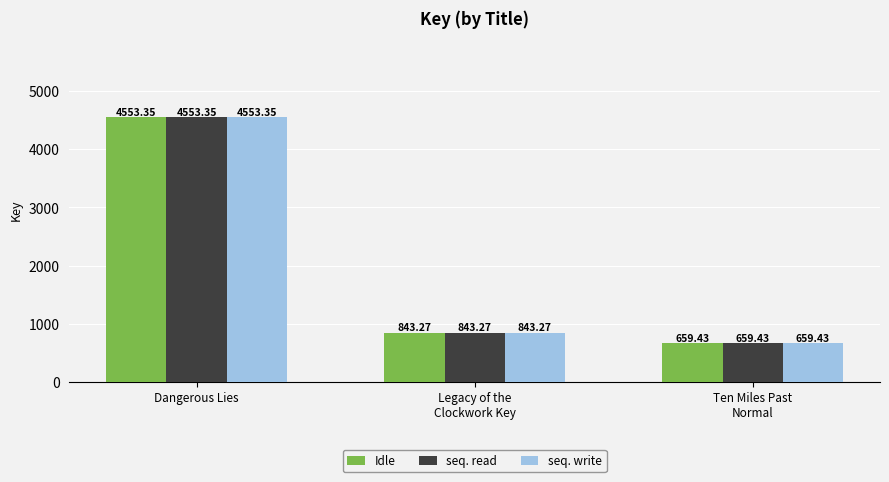

What is the difference between the second highest and minimum values in the seq. write series?

183.8